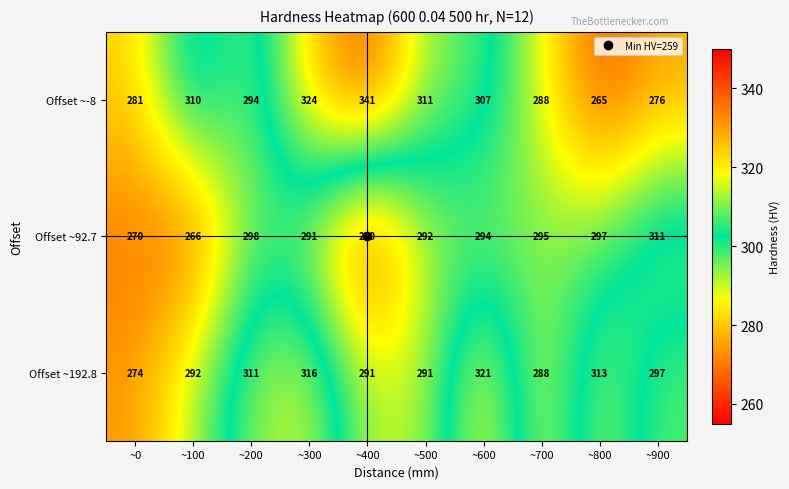

What is the smallest value displayed?

259